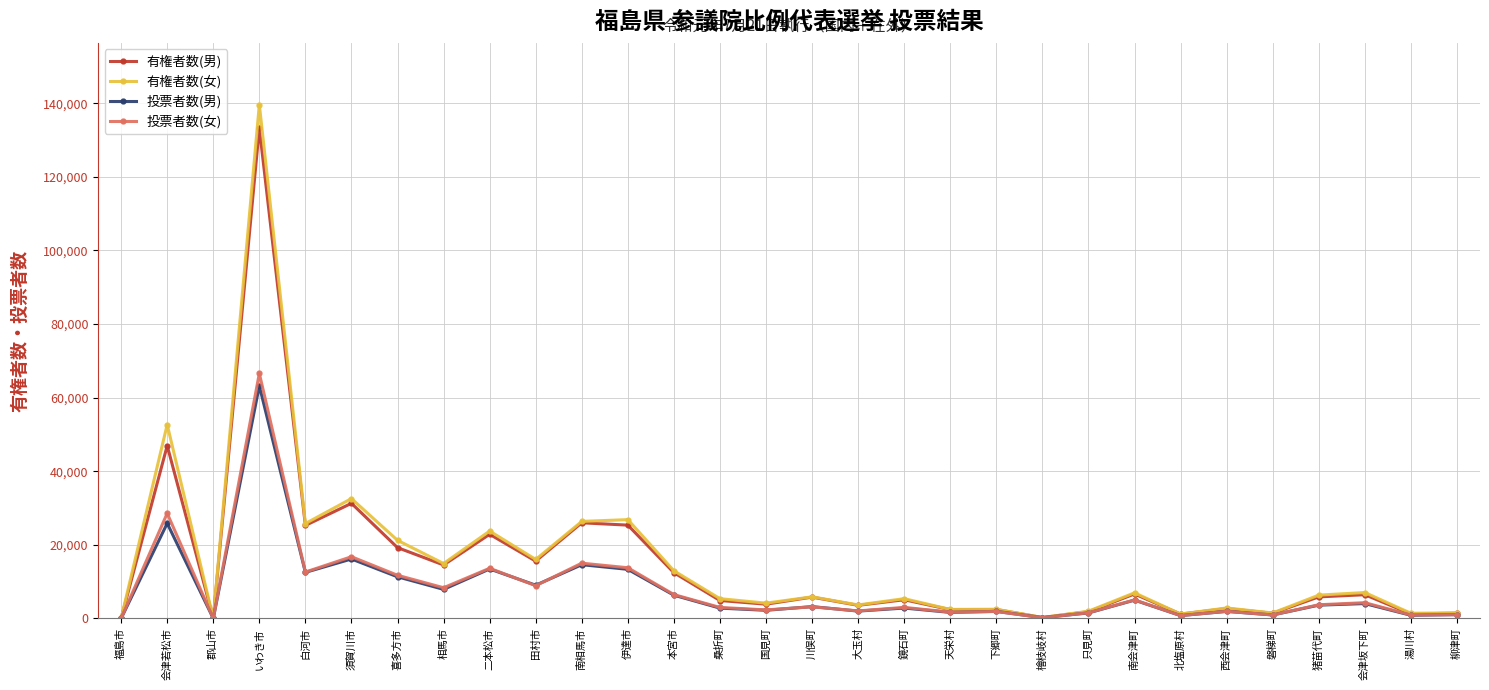

True or false: 投票者数(男) has more than 1 interior local peaks.

True